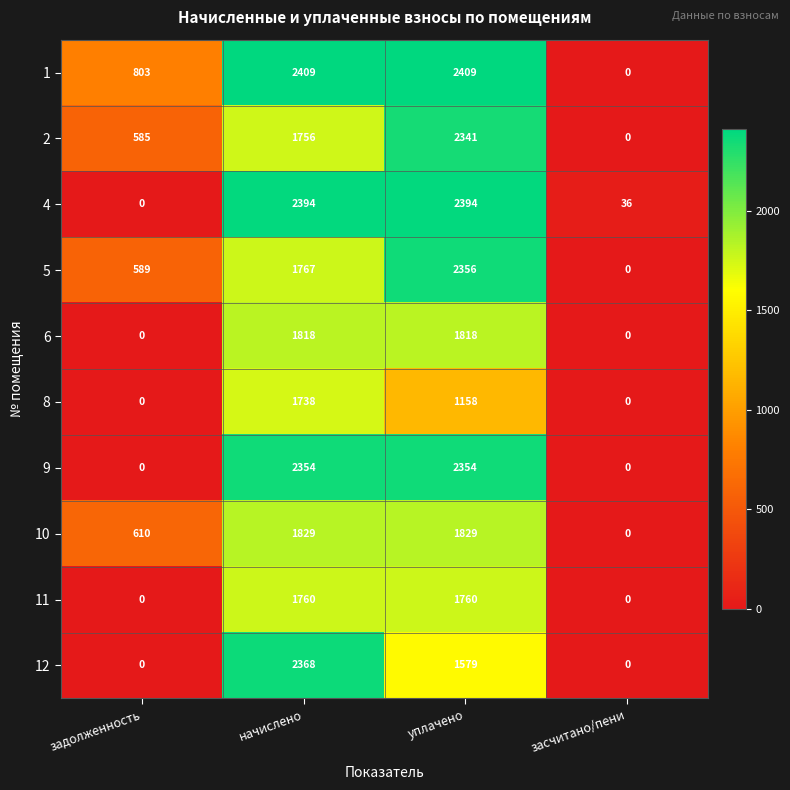

List the series in order of their peak value, highest first.

1, 4, 12, 5, 9, 2, 10, 6, 11, 8